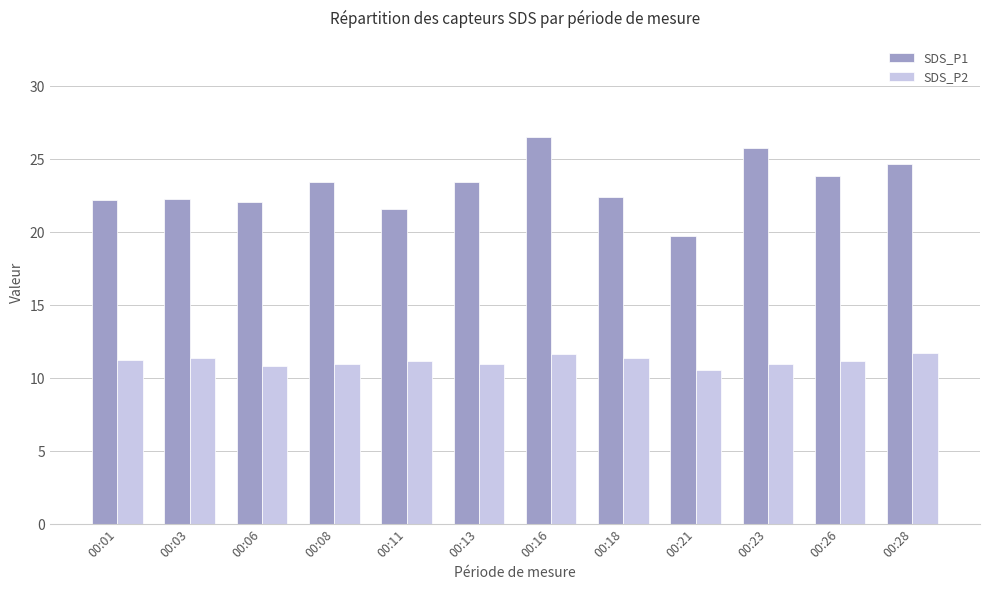

At which label does SDS_P1 reach its peak?

00:16